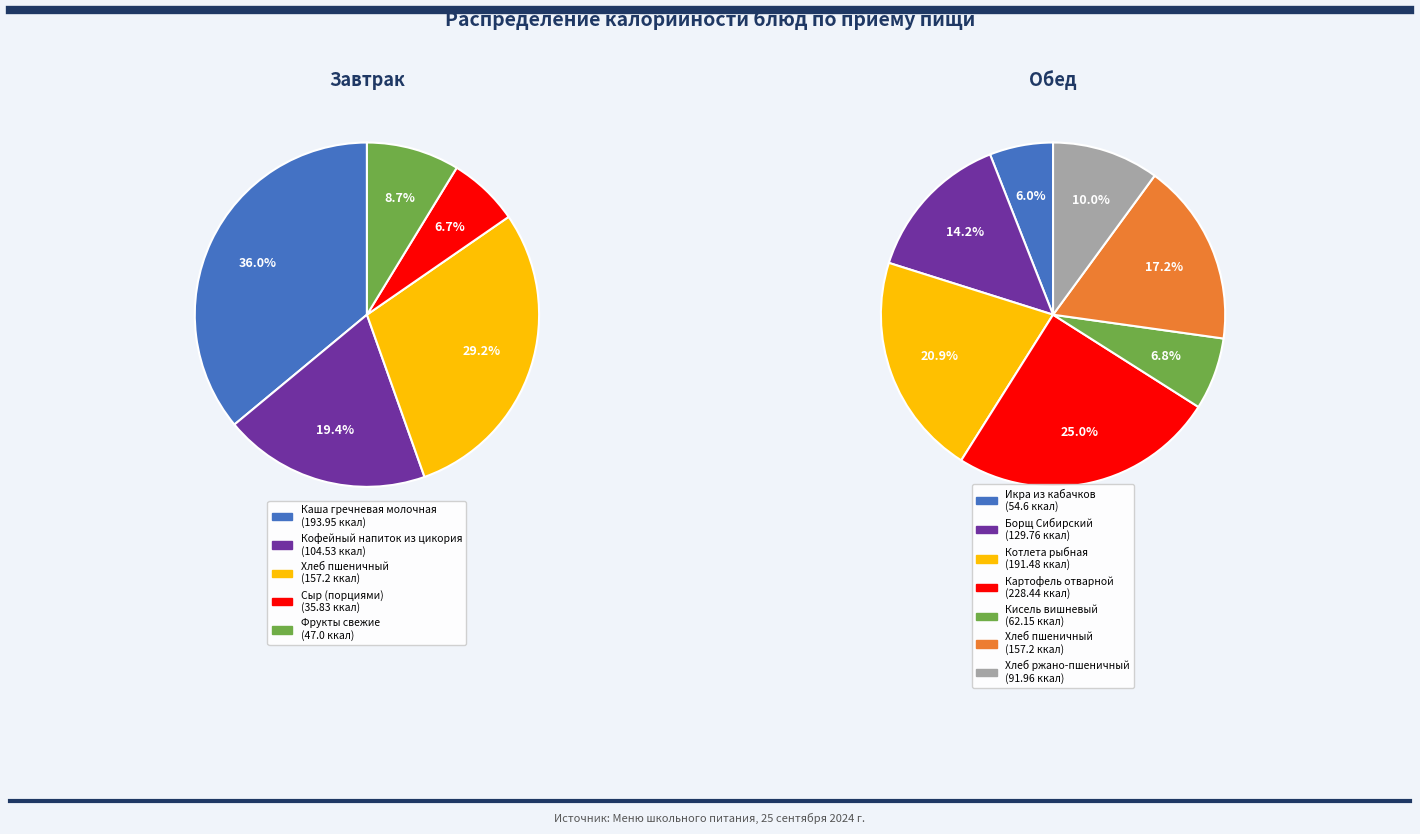

Is there any slice that represents more than half of the pie?

No